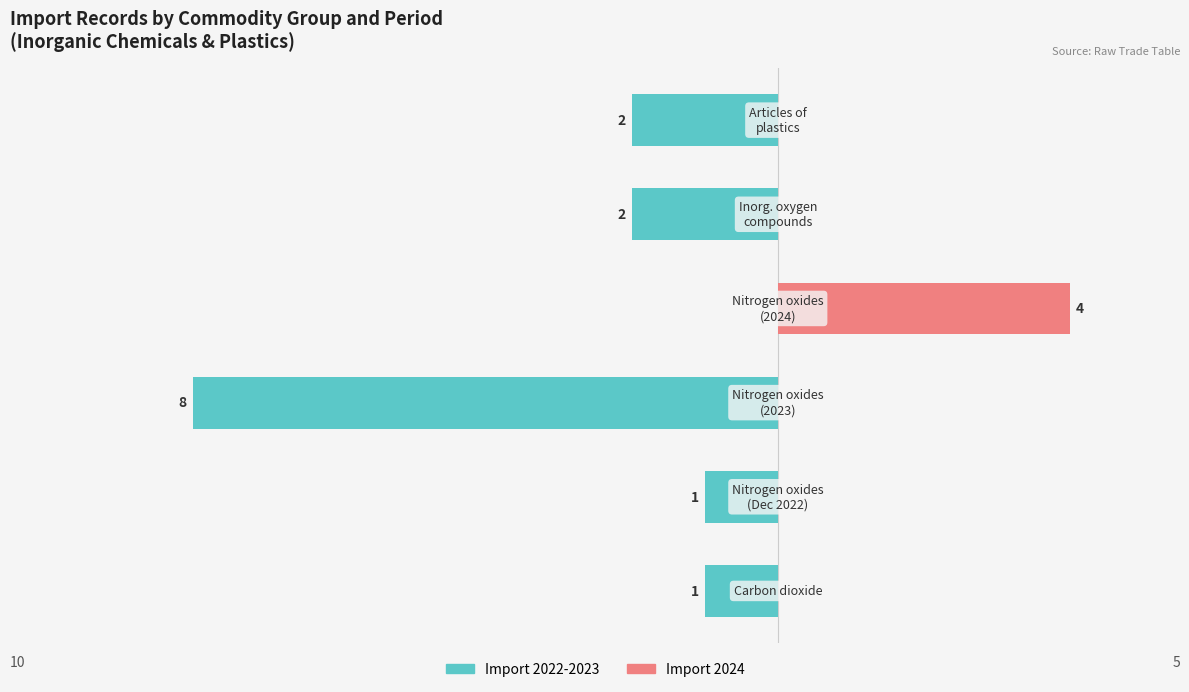

What is the minimum value shown in the chart?

-8